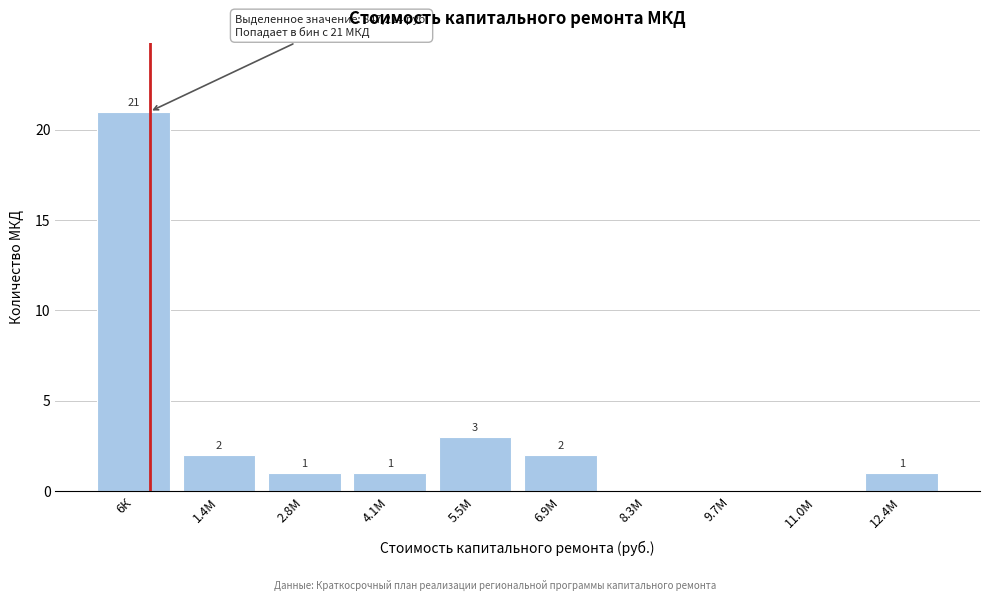

Reading left to right, what are all the values shown in this chart?

6К=21	1.4М=2	2.8М=1	4.1М=1	5.5М=3	6.9М=2	8.3М=0	9.7М=0	11.0М=0	12.4М=1